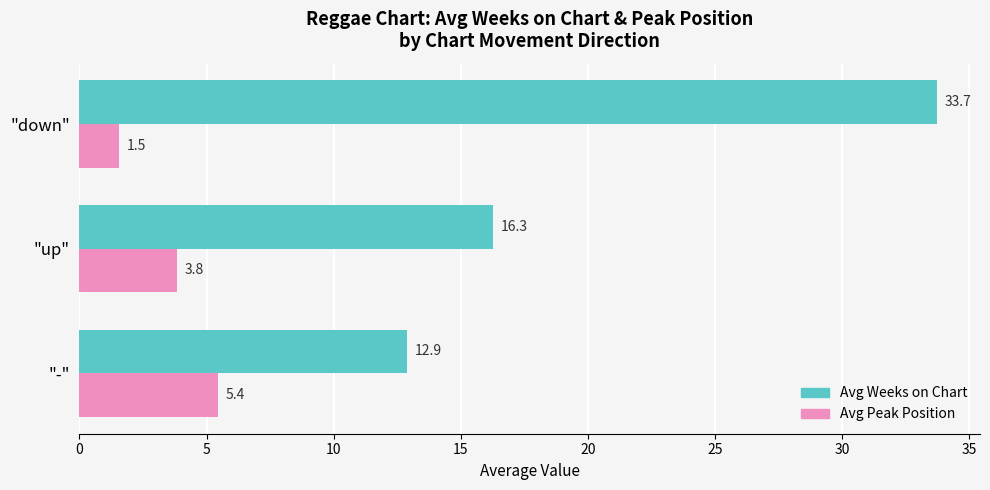

What is the maximum value for Avg Peak Position?

5.4